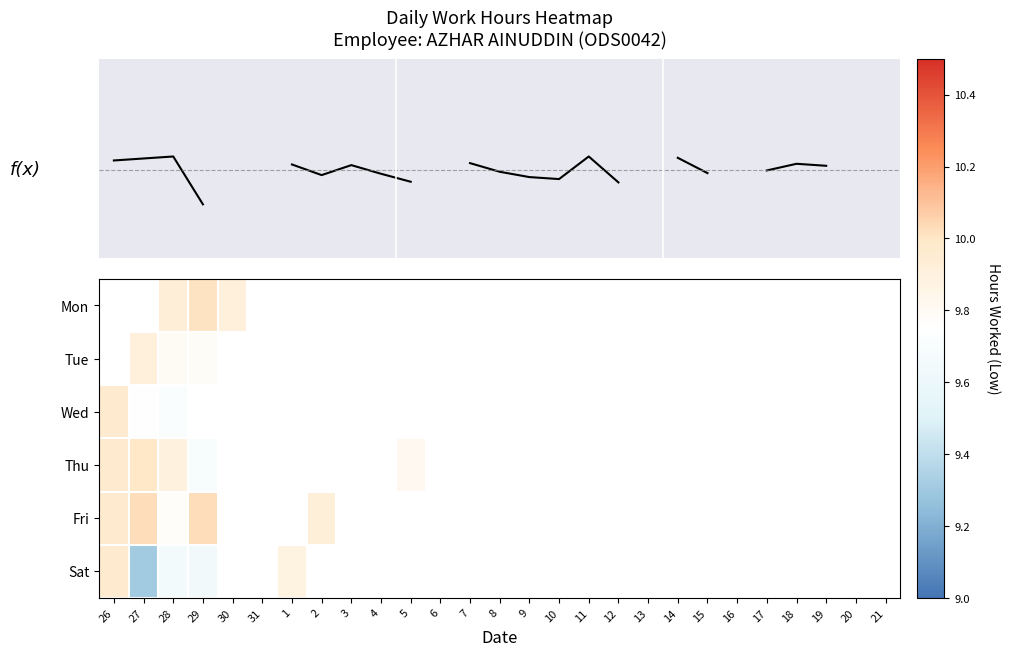

What is the approximate value of Tue at 28?

9.8